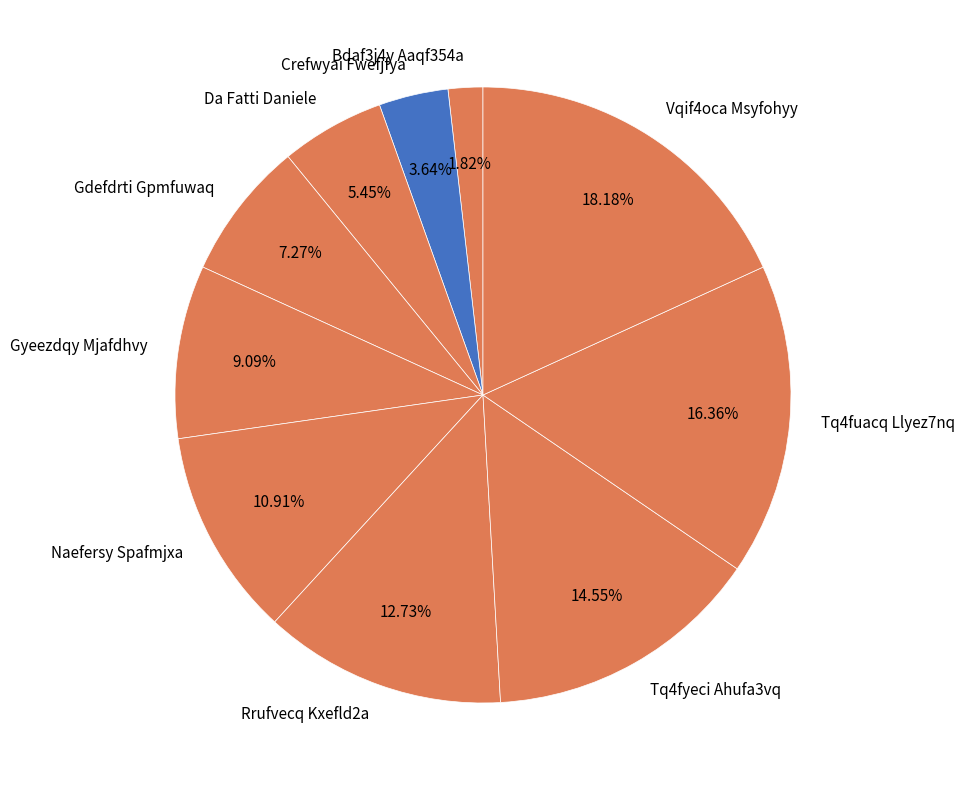

How many slices are in this pie chart?

10